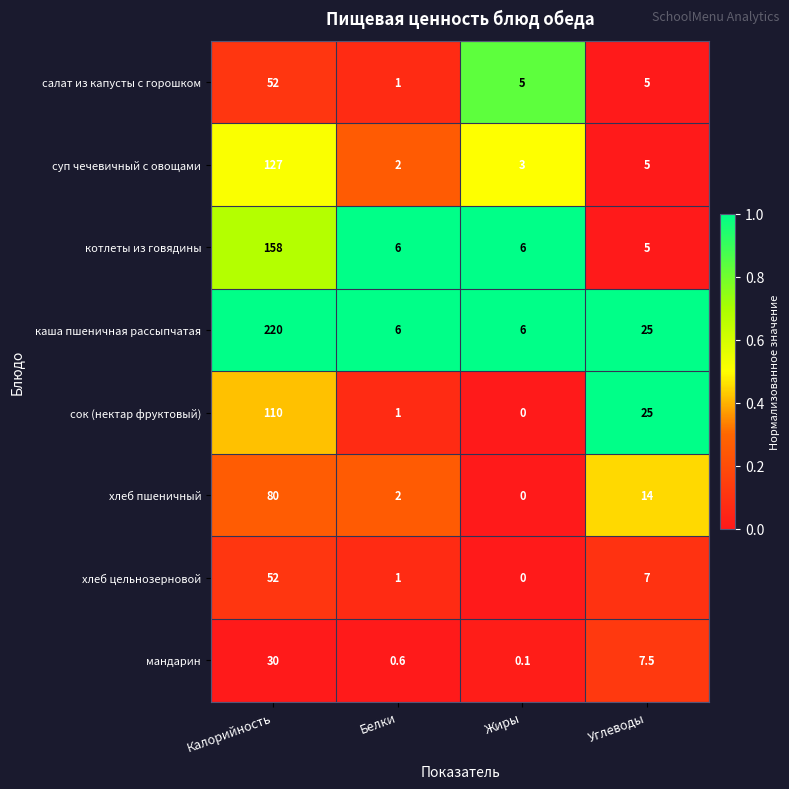

The хлеб пшеничный series shows 80.0 at Калорийность. True or false?

True